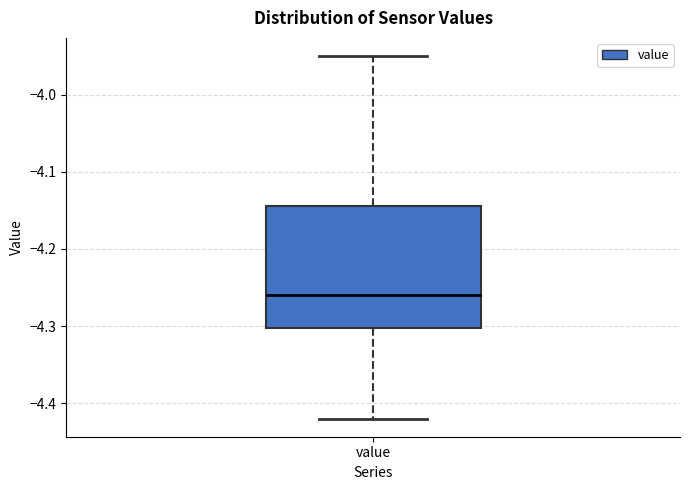

Read this box plot against the y-axis: the position of the median line, the range covered by the box, and the ends of both whiskers. The values are not printed on the chart, so give them approximately, as read against the axis.

median -4.26, box -4.30 to -4.14, whiskers -4.42 to -3.95